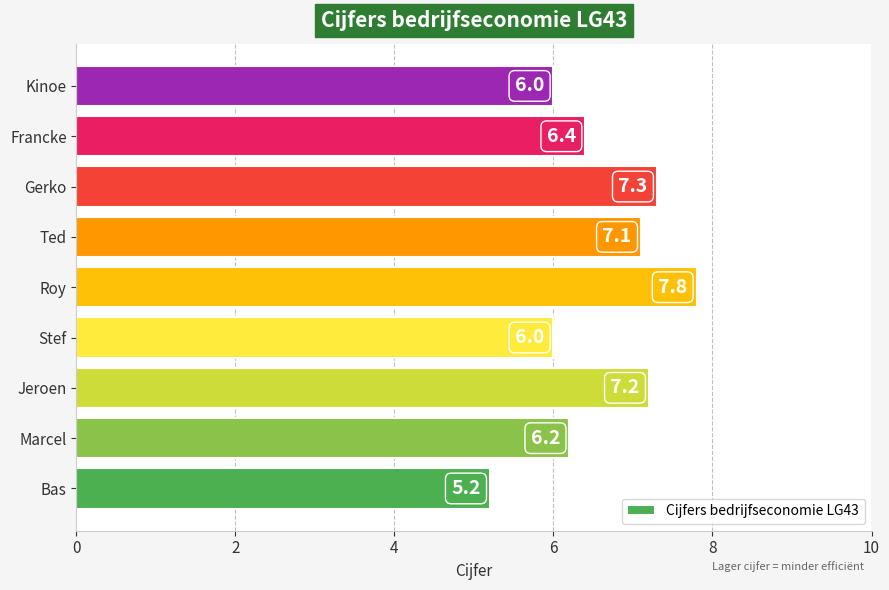

What is the average value?

6.6